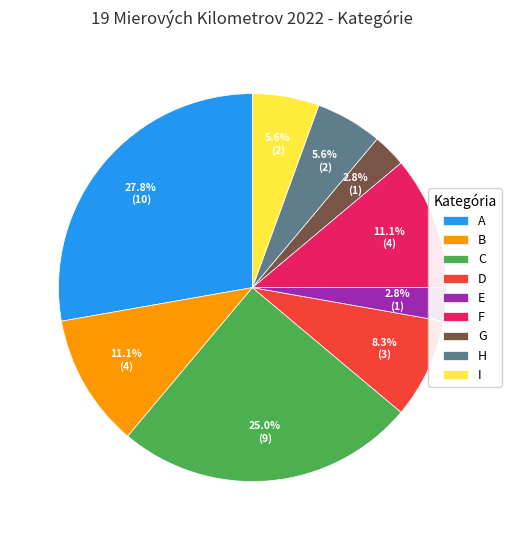

Is it true that I is 14% of the pie?

False